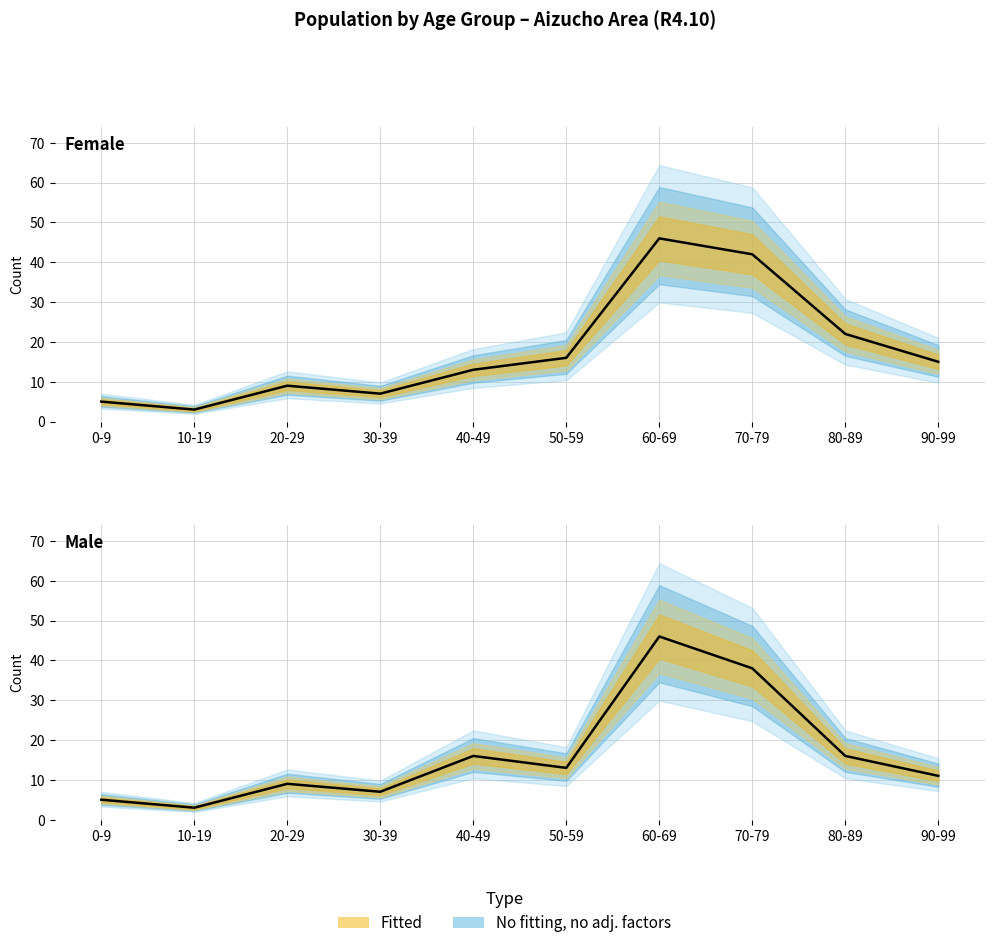

At which label does Female (計) first exceed 15?

50-59